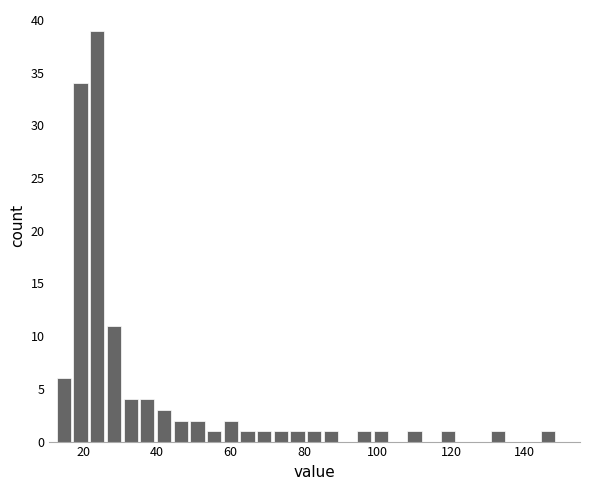

Around what value on the x-axis is the tallest bar? Give the approximate position of its centre, as read against the axis.

24